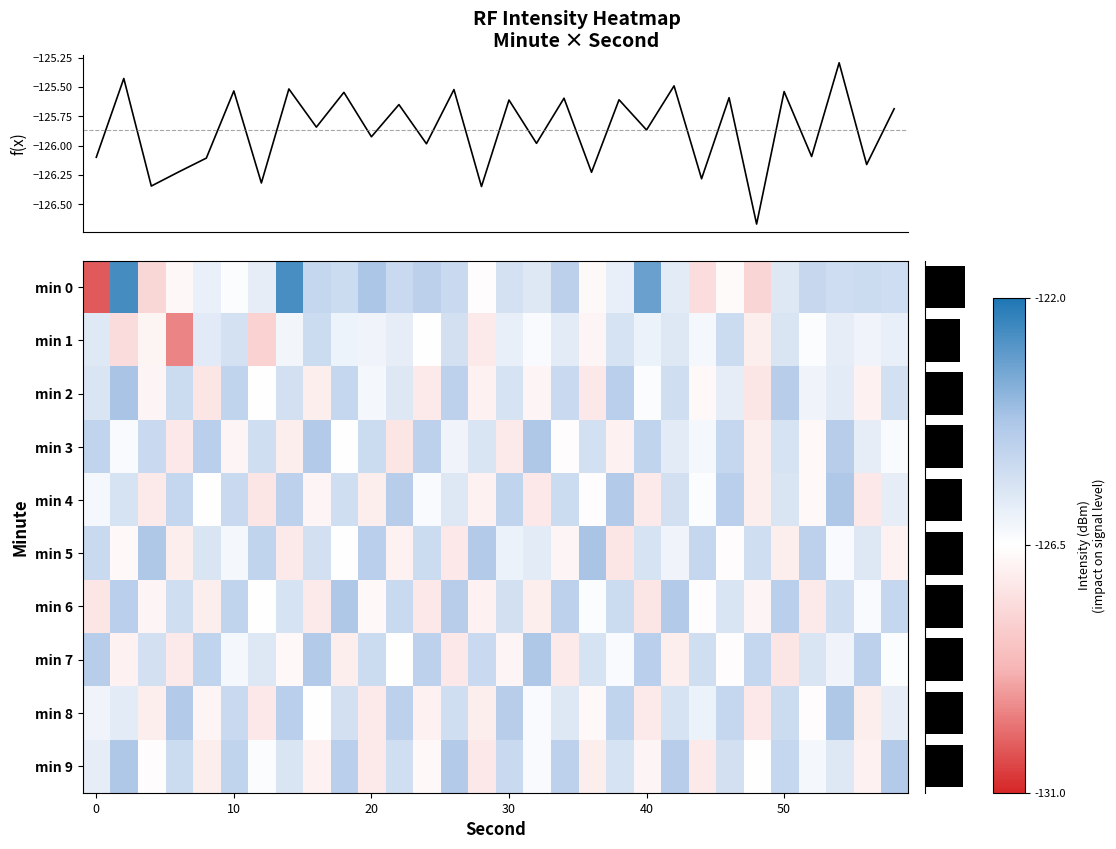

Reading left to right, what are all the values shown in this chart?

min 0: -130.2	-122.6	-127.7	-126.7	-125.9	-126.4	-125.8	-122.7	-124.9	-125.1	-124.2	-125.0	-124.6	-125.0	-126.6	-125.3	-125.6	-124.7	-126.7	-125.9	-123.2	-125.7	-127.5	-126.6	-127.8	-125.6	-124.9	-125.1	-125.1	-125.2
min 1: -125.6	-127.6	-126.8	-129.5	-125.7	-125.3	-127.9	-126.2	-125.1	-126.0	-126.1	-125.8	-126.5	-125.3	-127.1	-125.9	-126.3	-125.7	-126.8	-125.4	-126.0	-125.6	-126.2	-125.1	-127.0	-125.5	-126.4	-125.8	-126.1	-125.9
min 2: -125.5	-124.2	-126.8	-125.1	-127.3	-124.8	-126.5	-125.3	-127.0	-124.9	-126.2	-125.6	-127.1	-124.7	-126.9	-125.4	-126.8	-125.0	-127.2	-124.6	-126.4	-125.2	-126.7	-125.8	-127.3	-124.5	-126.1	-125.7	-126.9	-125.3
min 3: -124.8	-126.3	-125.0	-127.2	-124.6	-126.8	-125.2	-127.0	-124.4	-126.5	-125.1	-127.3	-124.7	-126.1	-125.5	-127.1	-124.3	-126.6	-125.3	-126.9	-124.8	-125.7	-126.2	-124.9	-127.0	-125.4	-126.7	-124.5	-125.8	-126.3
min 4: -126.2	-125.4	-127.1	-124.9	-126.5	-125.0	-127.3	-124.7	-126.8	-125.2	-127.0	-124.5	-126.3	-125.6	-126.9	-124.8	-127.2	-125.1	-126.6	-124.4	-127.1	-125.3	-126.4	-124.6	-127.0	-125.5	-126.7	-124.3	-127.2	-125.8
min 5: -125.0	-126.7	-124.3	-127.0	-125.5	-126.2	-124.8	-127.1	-125.3	-126.5	-124.6	-126.9	-125.1	-127.2	-124.4	-126.0	-125.7	-126.8	-124.2	-127.3	-125.4	-126.1	-124.9	-126.6	-125.2	-127.0	-124.7	-126.3	-125.6	-126.9
min 6: -127.3	-124.6	-126.8	-125.2	-127.0	-124.8	-126.5	-125.4	-127.1	-124.3	-126.7	-125.0	-127.2	-124.5	-126.9	-125.3	-127.0	-124.7	-126.4	-125.1	-127.3	-124.4	-126.6	-125.5	-126.8	-124.6	-127.1	-125.2	-126.3	-124.9
min 7: -124.5	-126.9	-125.3	-127.1	-124.8	-126.2	-125.6	-126.7	-124.4	-127.0	-125.1	-126.5	-124.7	-127.2	-125.0	-126.8	-124.3	-127.1	-125.4	-126.3	-124.6	-127.0	-125.2	-126.6	-124.9	-127.3	-125.5	-126.1	-124.7	-126.4
min 8: -126.1	-125.7	-127.0	-124.4	-126.8	-125.0	-127.2	-124.6	-126.5	-125.3	-127.1	-124.7	-126.9	-125.2	-127.0	-124.5	-126.3	-125.6	-126.7	-124.8	-127.1	-125.4	-126.0	-124.9	-127.2	-125.1	-126.6	-124.3	-127.0	-125.8
min 9: -125.8	-124.3	-126.6	-125.1	-127.0	-124.8	-126.4	-125.5	-126.9	-124.6	-127.1	-125.2	-126.7	-124.4	-127.2	-125.0	-126.3	-124.7	-127.0	-125.4	-126.8	-124.5	-127.1	-125.3	-126.5	-124.9	-126.2	-125.6	-126.9	-124.4